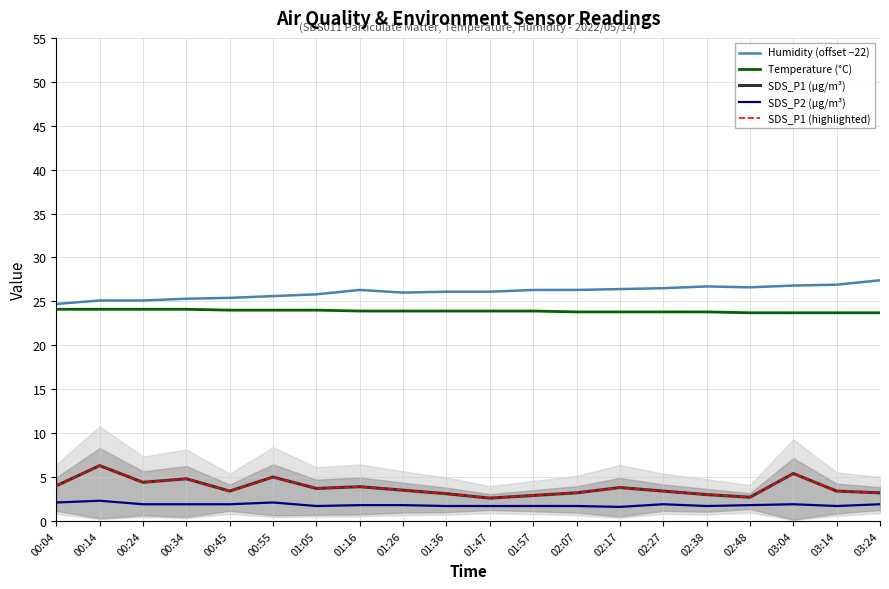

True or false: SDS_P1 (highlighted) and Temperature (°C) intersect in this chart.

False